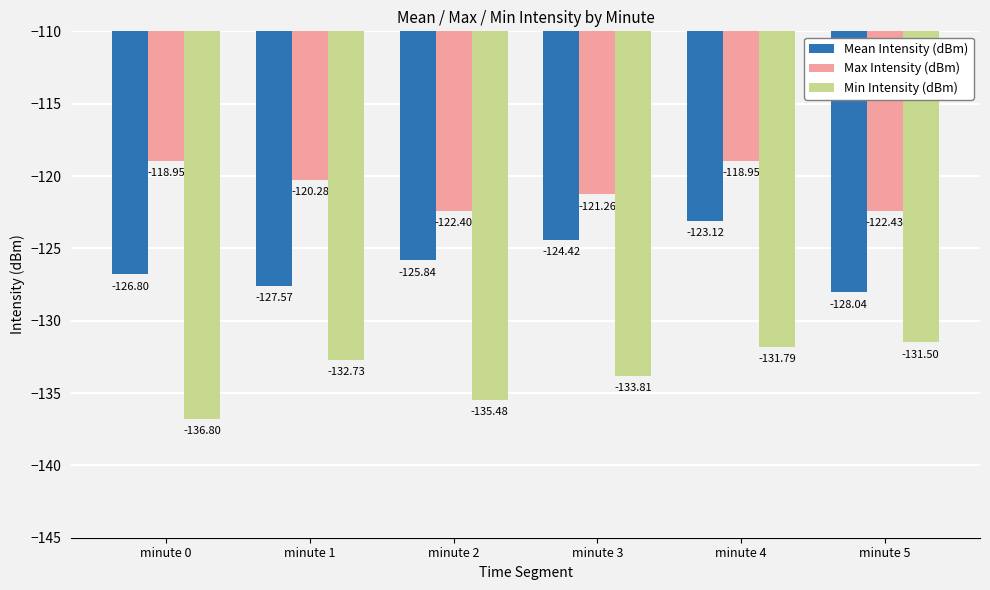

What is the total value across all series at minute 2?

-383.7